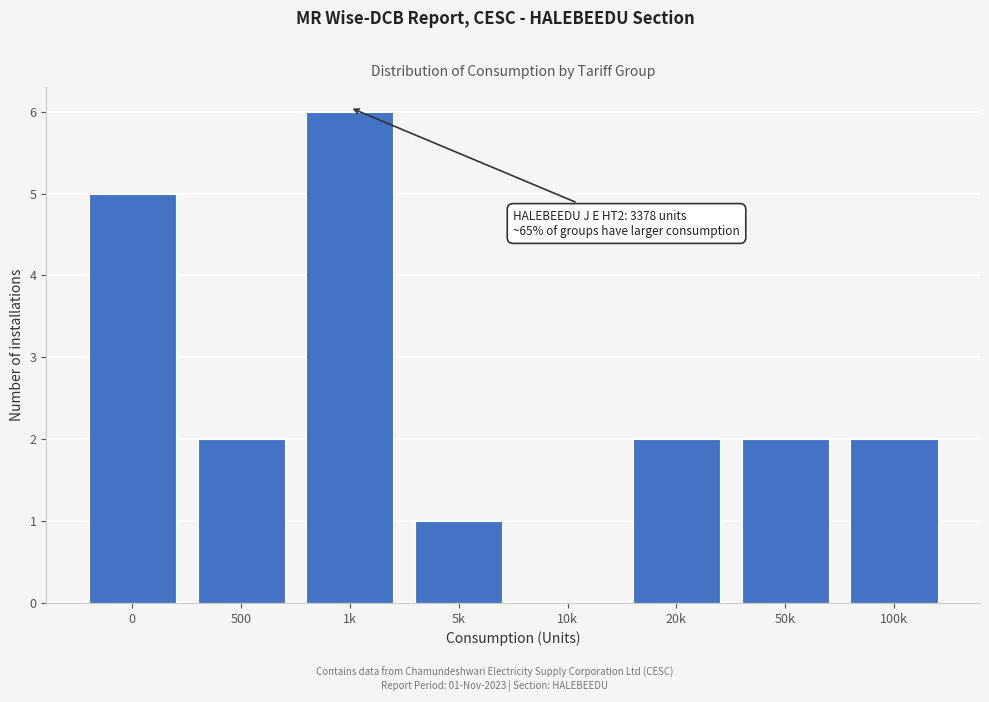

Reading left to right, extract all data points from this chart.

0=5	500=2	1k=6	5k=1	10k=0	20k=2	50k=2	100k=2